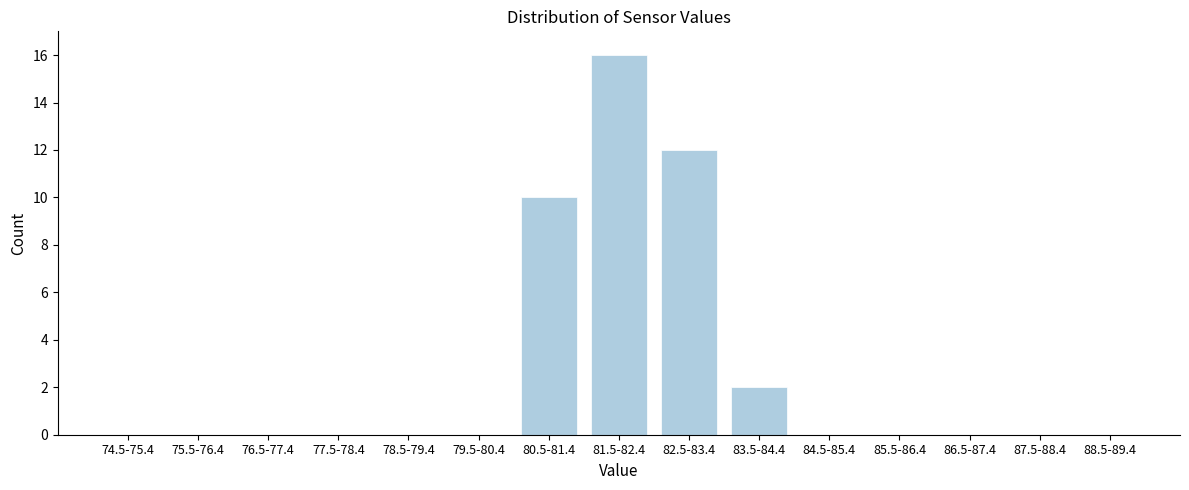

Reading left to right, what are all the values shown in this chart?

74.5-75.4=0	75.5-76.4=0	76.5-77.4=0	77.5-78.4=0	78.5-79.4=0	79.5-80.4=0	80.5-81.4=10	81.5-82.4=16	82.5-83.4=12	83.5-84.4=2	84.5-85.4=0	85.5-86.4=0	86.5-87.4=0	87.5-88.4=0	88.5-89.4=0